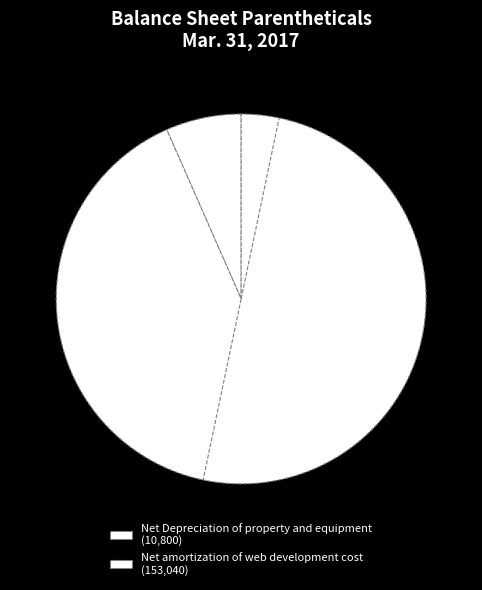

Rank the categories by value from lowest to highest.

Net Depreciation of property and equipment, Net amortization of web development cost